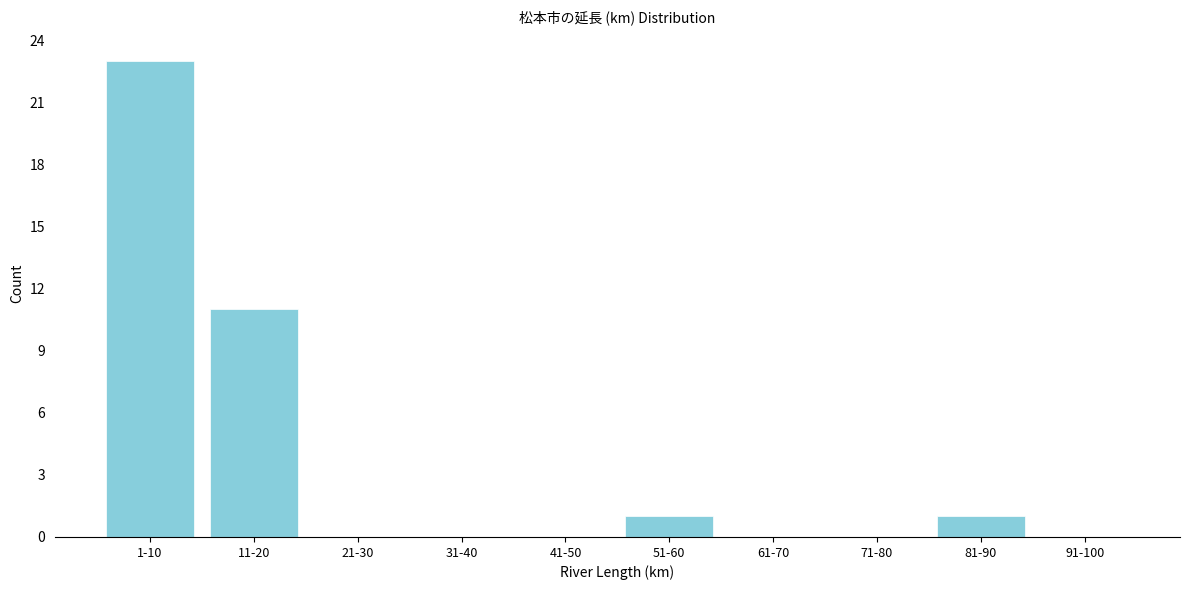

Reading right to left, extract all data points from this chart.

91-100=0	81-90=1	71-80=0	61-70=0	51-60=1	41-50=0	31-40=0	21-30=0	11-20=11	1-10=23